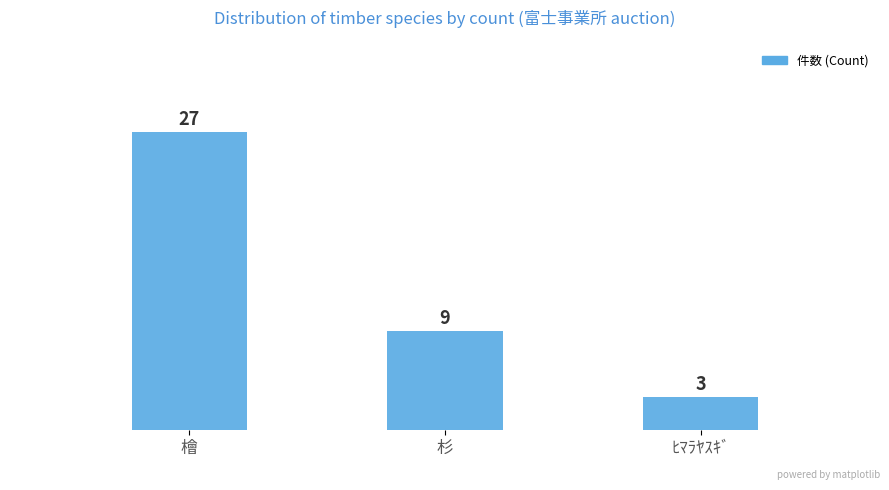

Between ﾋﾏﾗﾔｽｷﾞ and 杉, which is larger?

杉